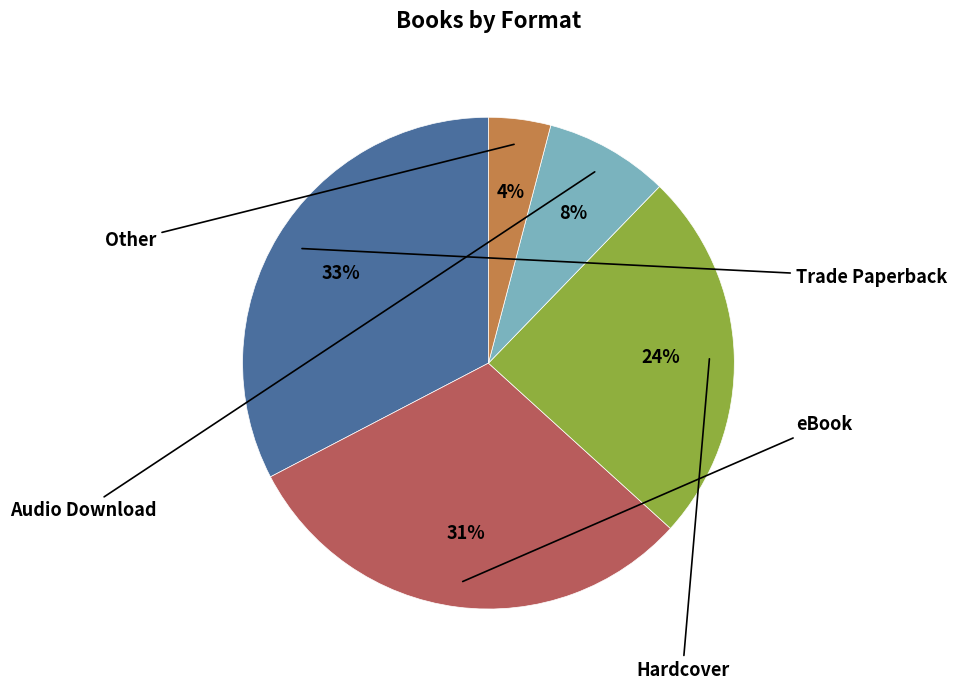

Is there any slice that represents more than half of the pie?

No